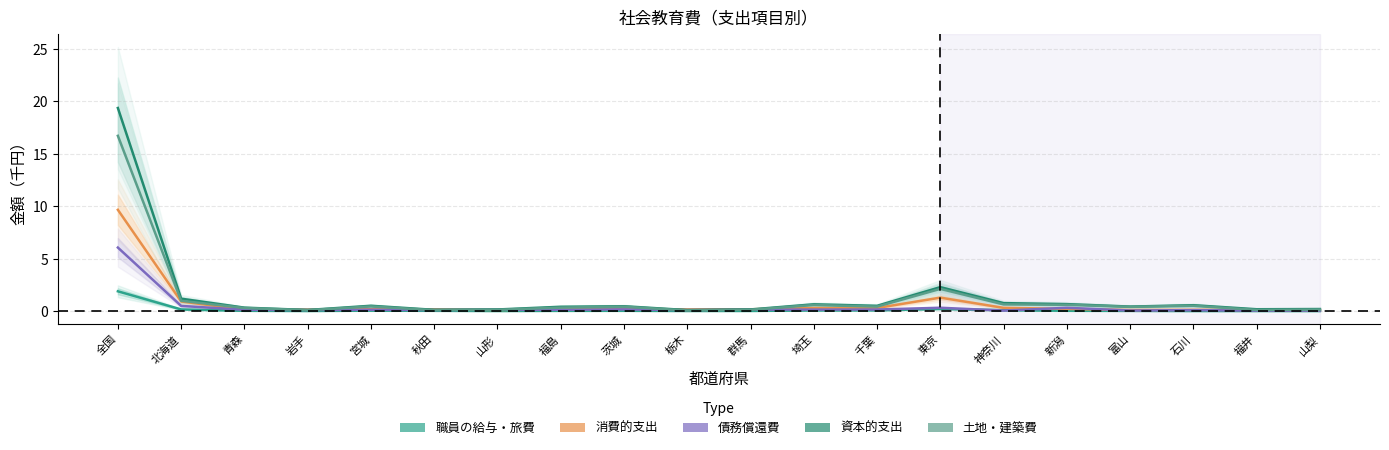

What is the sum of the 職員の給与・旅費 values at 山形 and 富山?

0.1